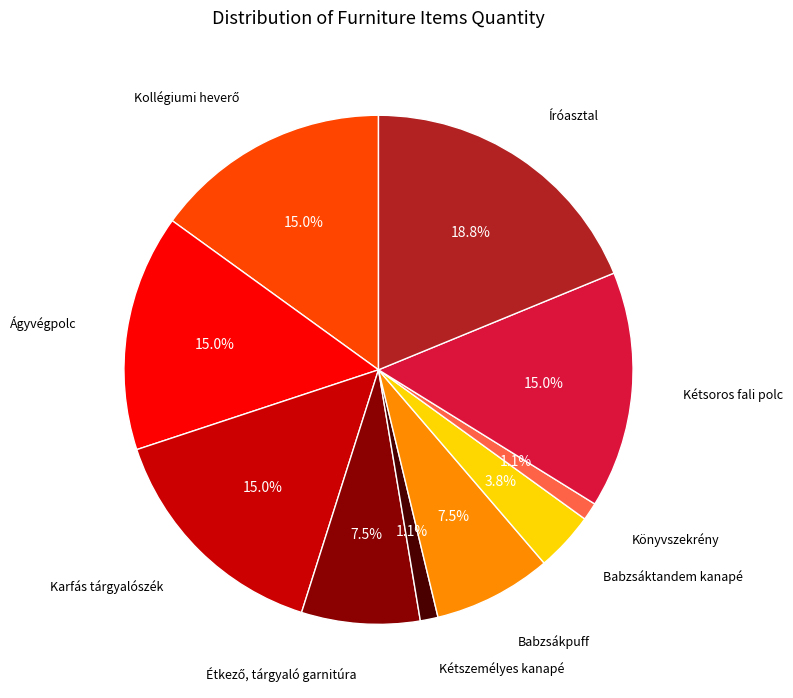

Is there a majority slice in this chart?

No